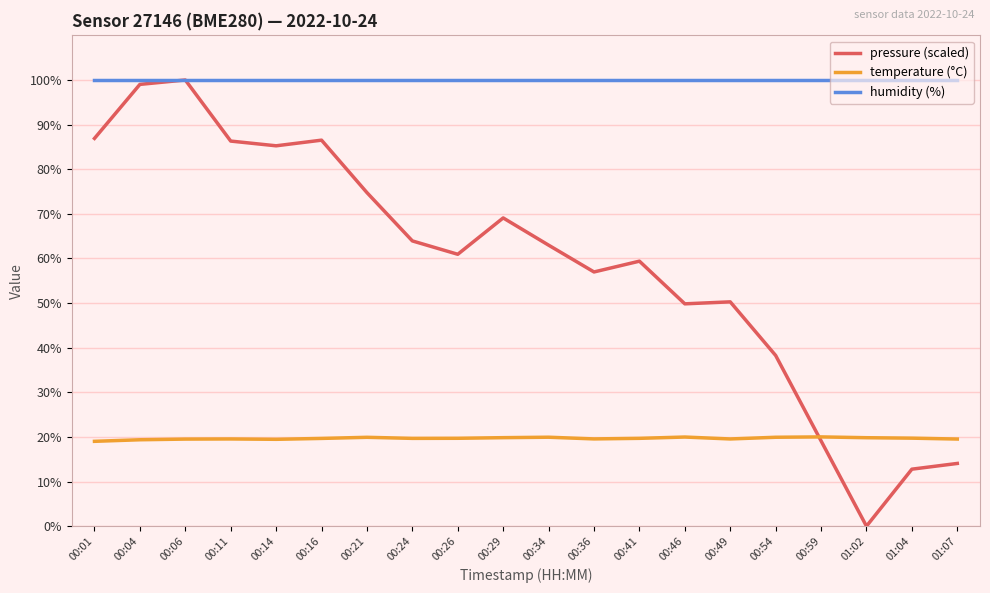

What is the difference between the highest and lowest values at 00:26?

80.3